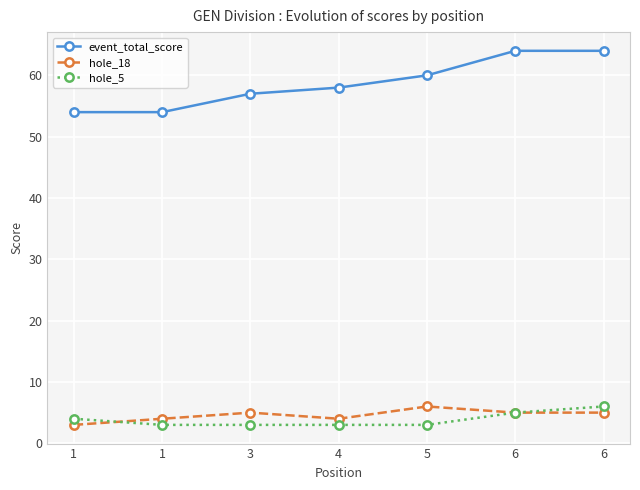

What is the approximate value of hole_5 at 1?

4